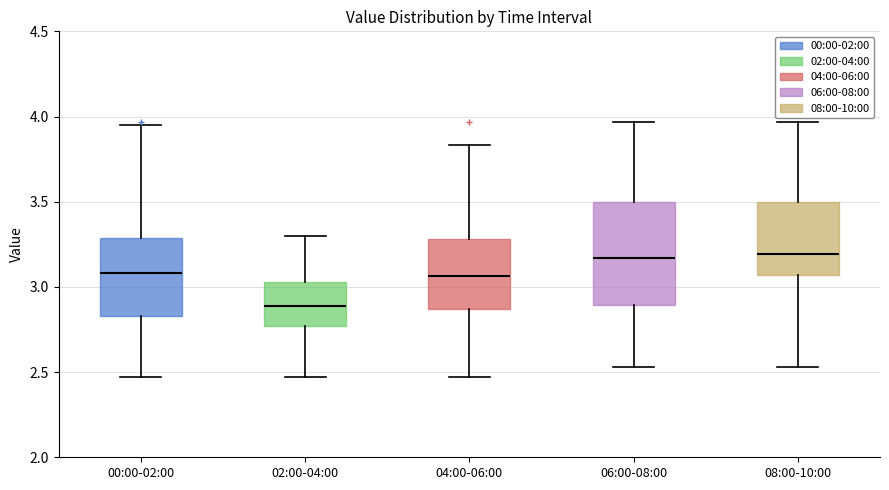

Comparing the boxes themselves (not the whiskers), which one is the tallest?

06:00-08:00